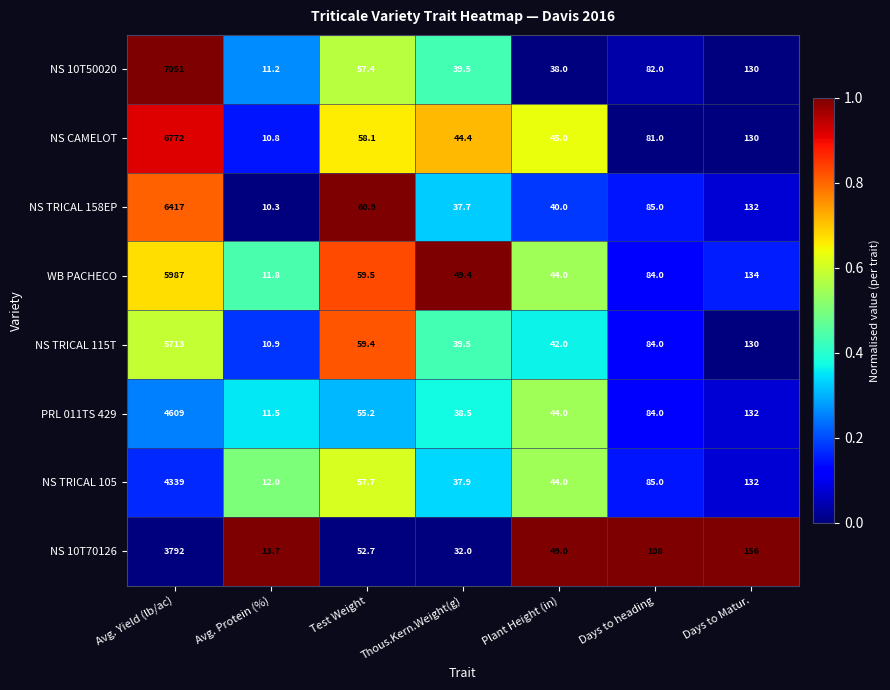

What is the difference between the maximum and second lowest values in the NS TRICAL 115T series?

5673.5